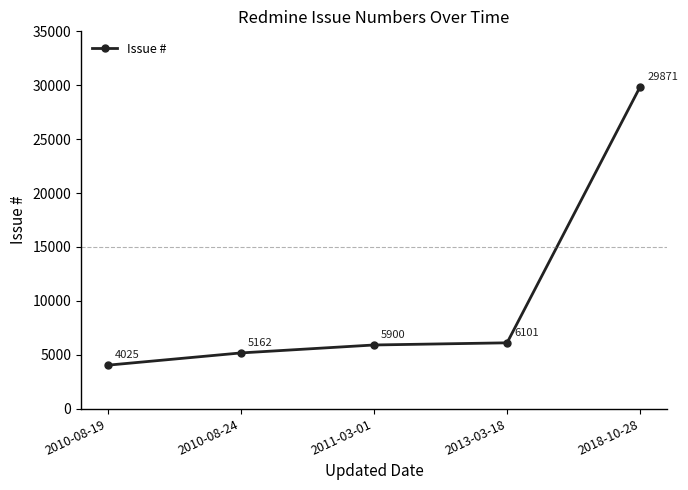

Reading left to right, extract all data points from this chart.

2010-08-19=4025	2010-08-24=5162	2011-03-01=5900	2013-03-18=6101	2018-10-28=29871